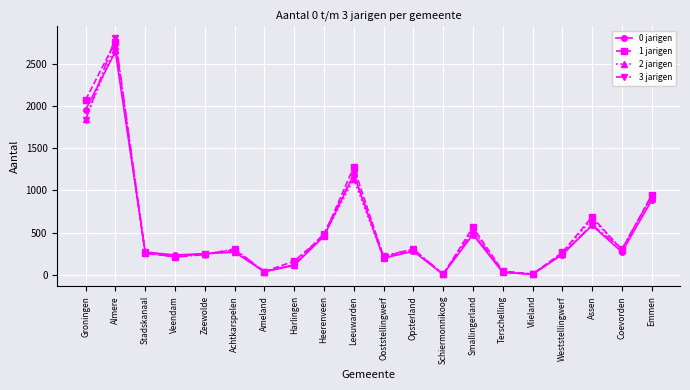

In 0 jarigen, how many points are lower than both neighbors (excluding endpoints)?

6